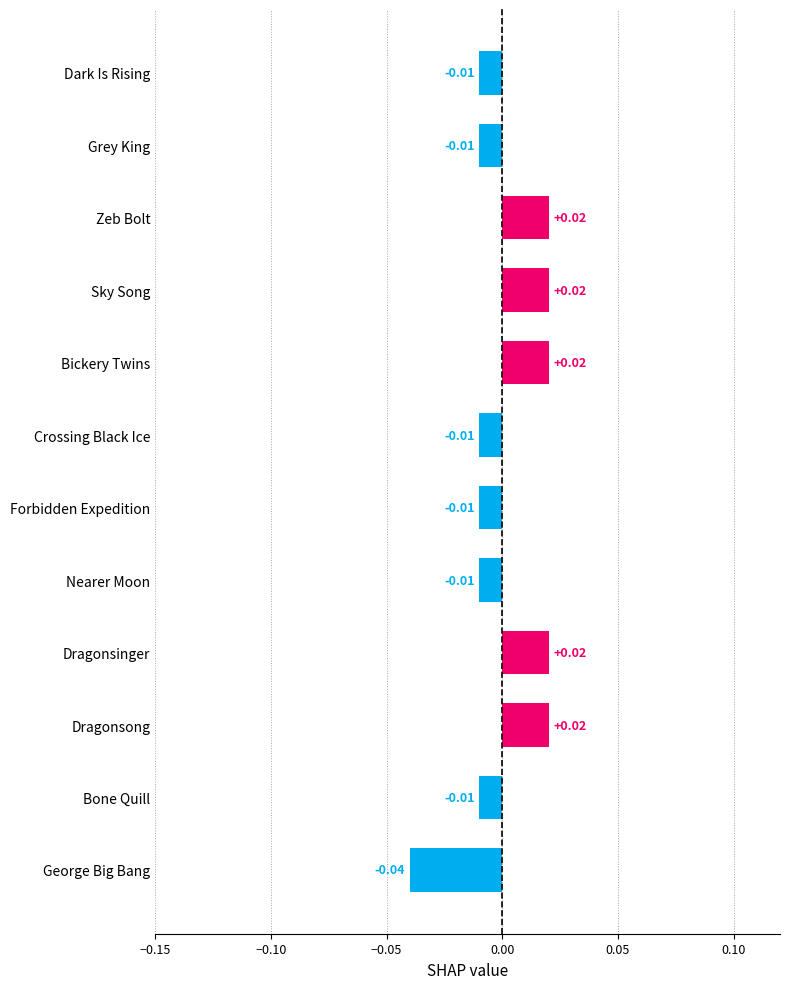

Which has a higher value, George Big Bang or Forbidden Expedition?

Forbidden Expedition